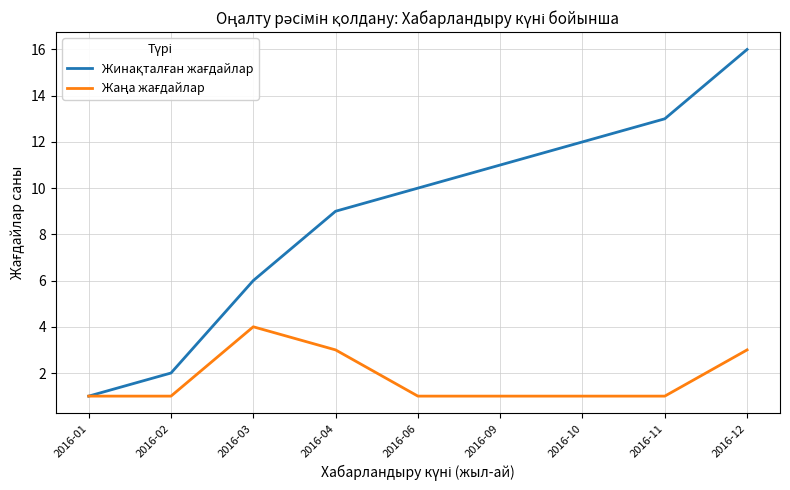

Which label corresponds to the largest value in the chart?

2016-12